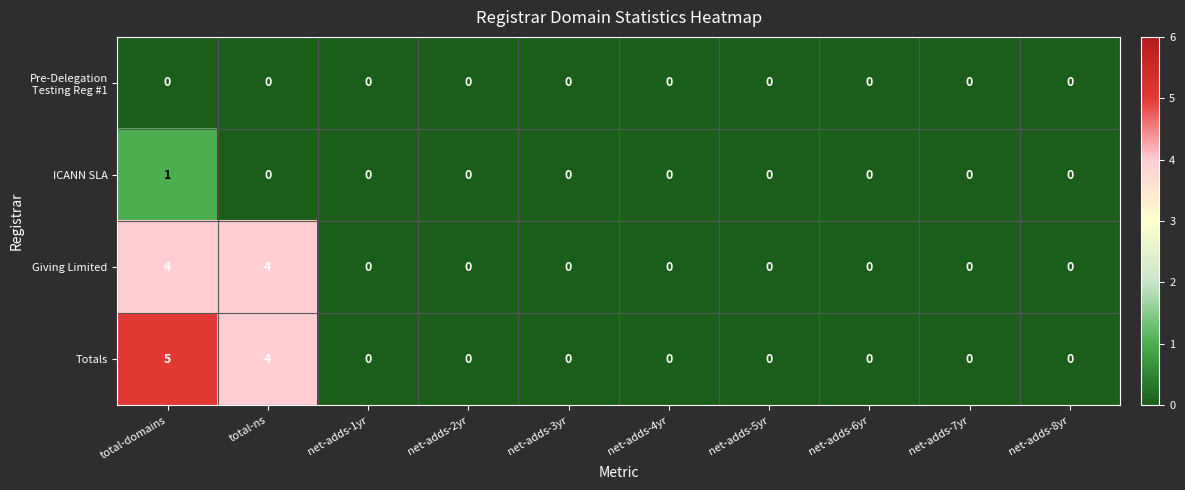

Count the Totals values in the range 0 to 1.

8